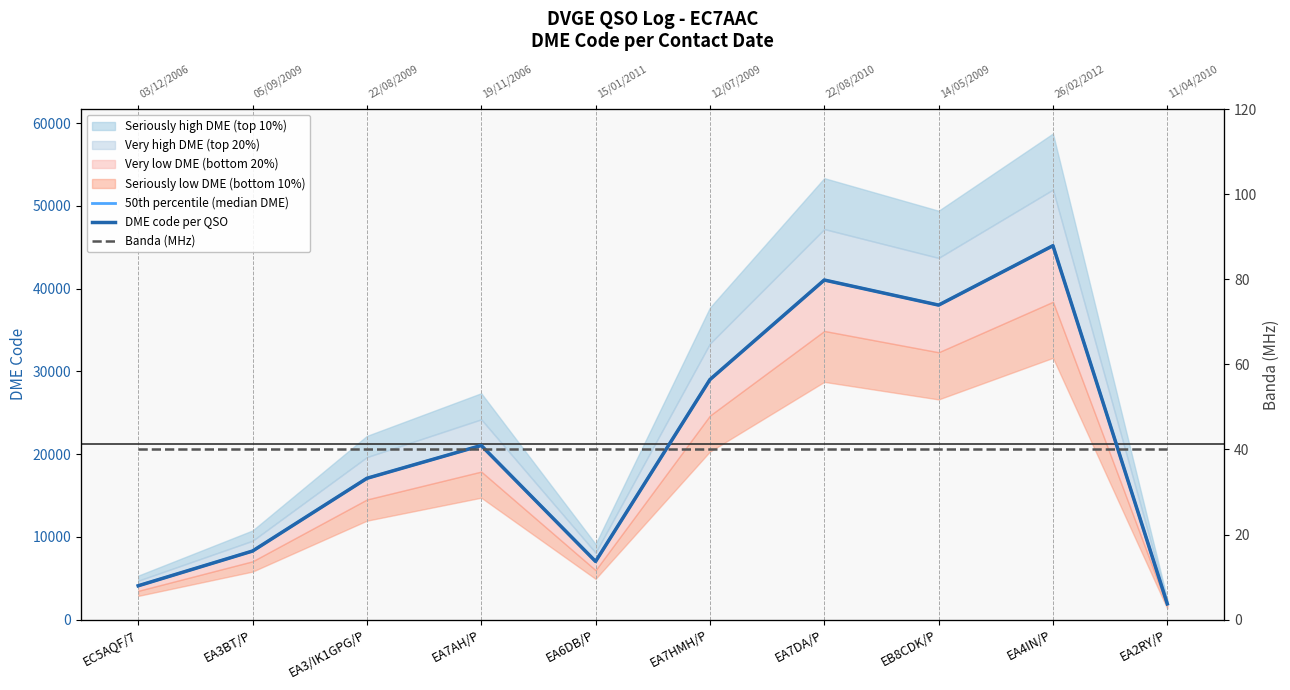

True or false: Banda (MHz) has a value of 58 at EA6DB/P.

False